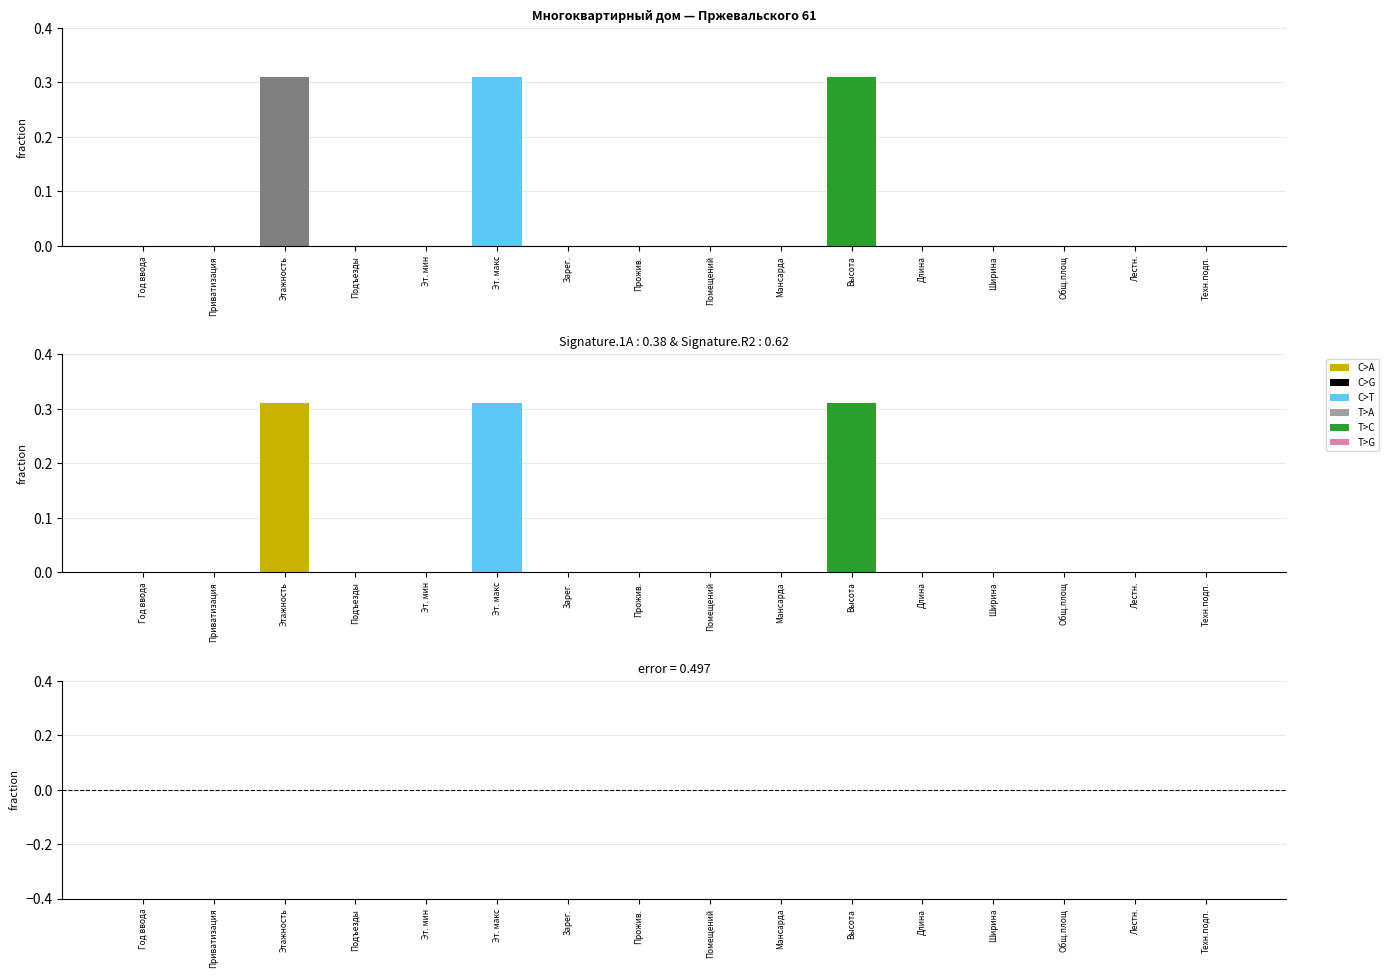

How many values in C>A are above zero?

1